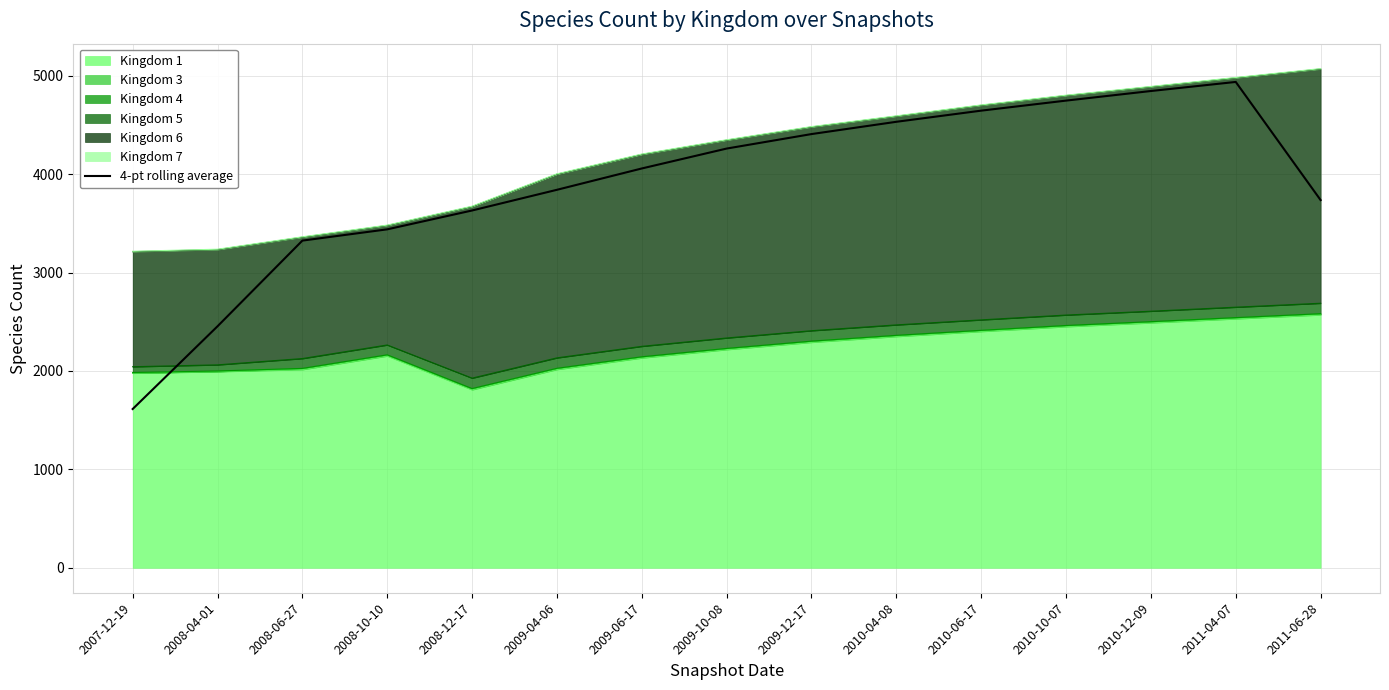

How many categories are shown in the chart?

15